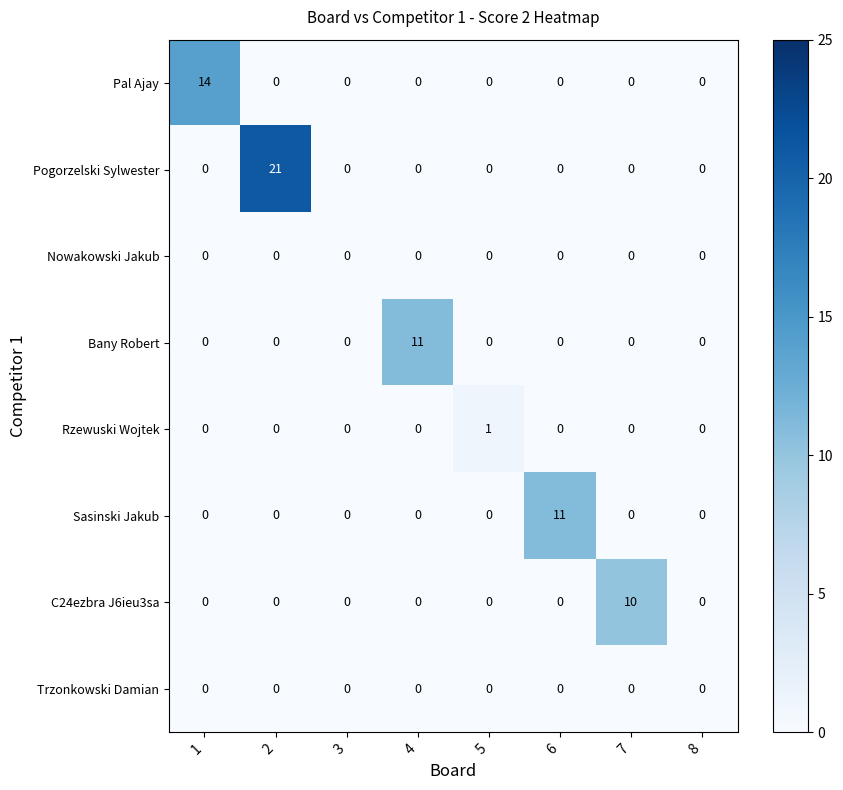

What is the difference between the maximum and minimum values in the Sasinski Jakub series?

11